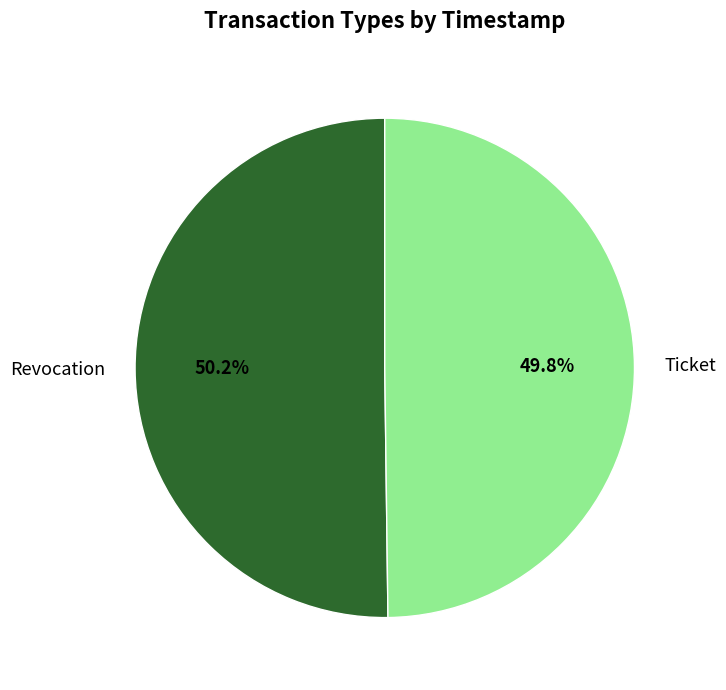

Is there a majority slice in this chart?

Yes